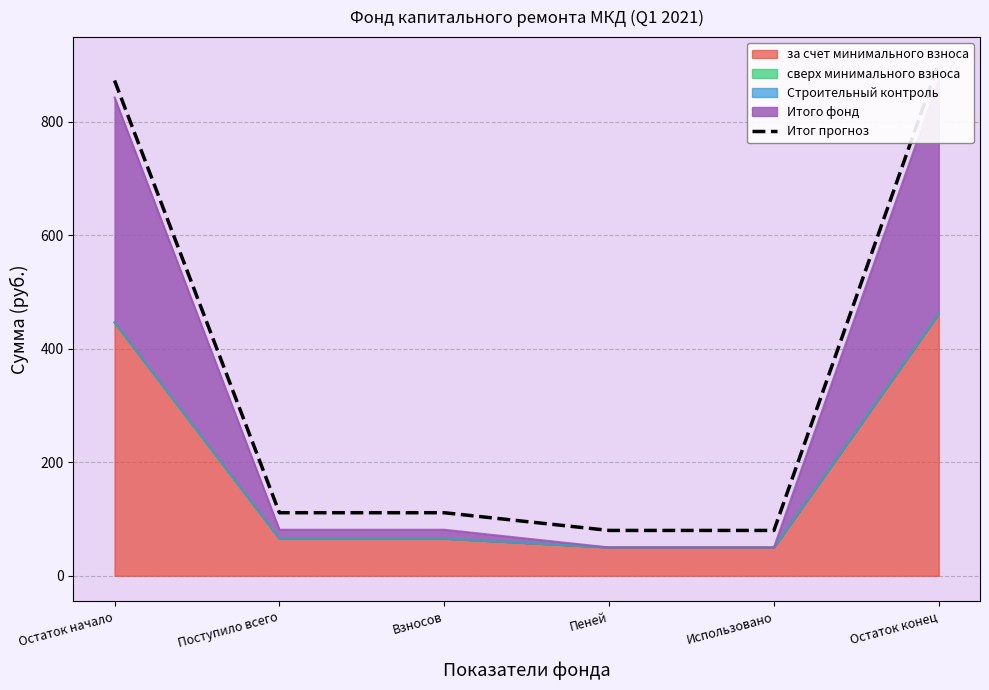

Reading left to right, transcribe all the data shown in this chart.

Остаток начало=873.1	Поступило всего=111.2	Взносов=111.2	Пеней=80.0	Использовано=80.0	Остаток конец=904.3